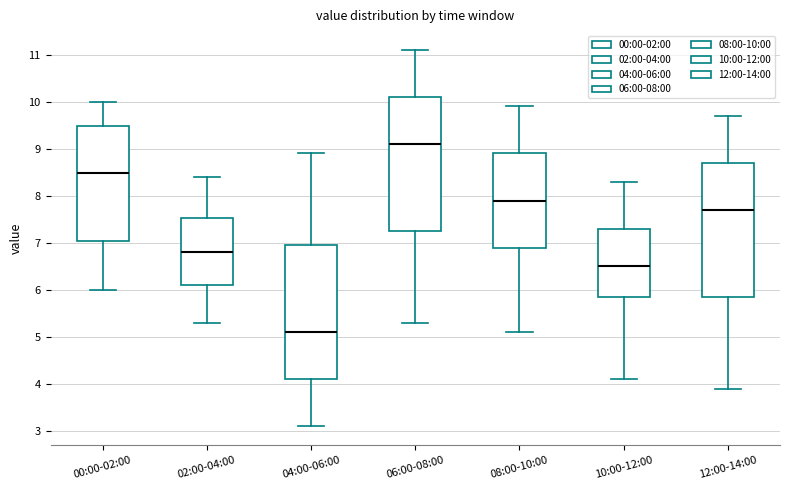

Reading left to right, transcribe this box plot: for each box, give where its median line is, the range the box spans, and where its two whiskers end, as read against the y-axis. The values are not printed on the chart, so give them approximately, as read against the axis.

00:00-02:00: median 8.5, box 7.0 to 9.5, whiskers 6.0 to 10.0
02:00-04:00: median 6.8, box 6.1 to 7.5, whiskers 5.3 to 8.4
04:00-06:00: median 5.1, box 4.1 to 7.0, whiskers 3.1 to 8.9
06:00-08:00: median 9.1, box 7.3 to 10.1, whiskers 5.3 to 11.1
08:00-10:00: median 7.9, box 6.9 to 8.9, whiskers 5.1 to 9.9
10:00-12:00: median 6.5, box 5.9 to 7.3, whiskers 4.1 to 8.3
12:00-14:00: median 7.7, box 5.9 to 8.7, whiskers 3.9 to 9.7